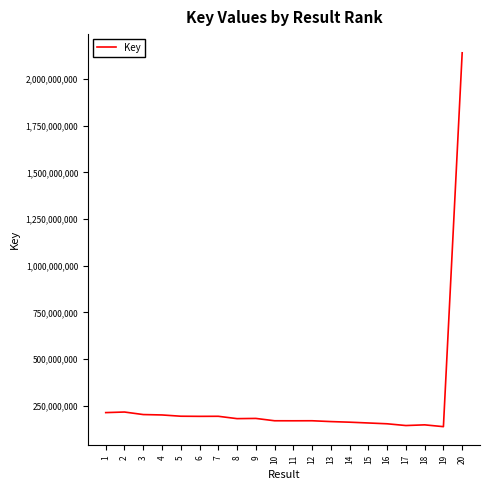

What is the minimum value shown in the chart?

137780361